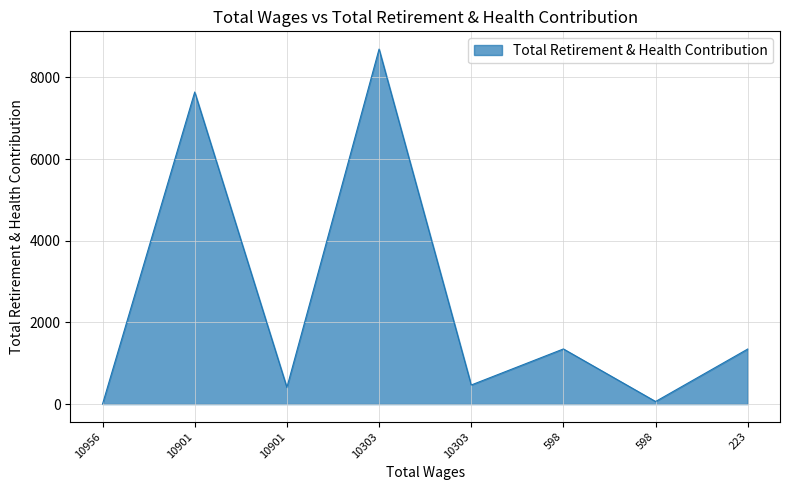

Where is the first local maximum?

10901.0